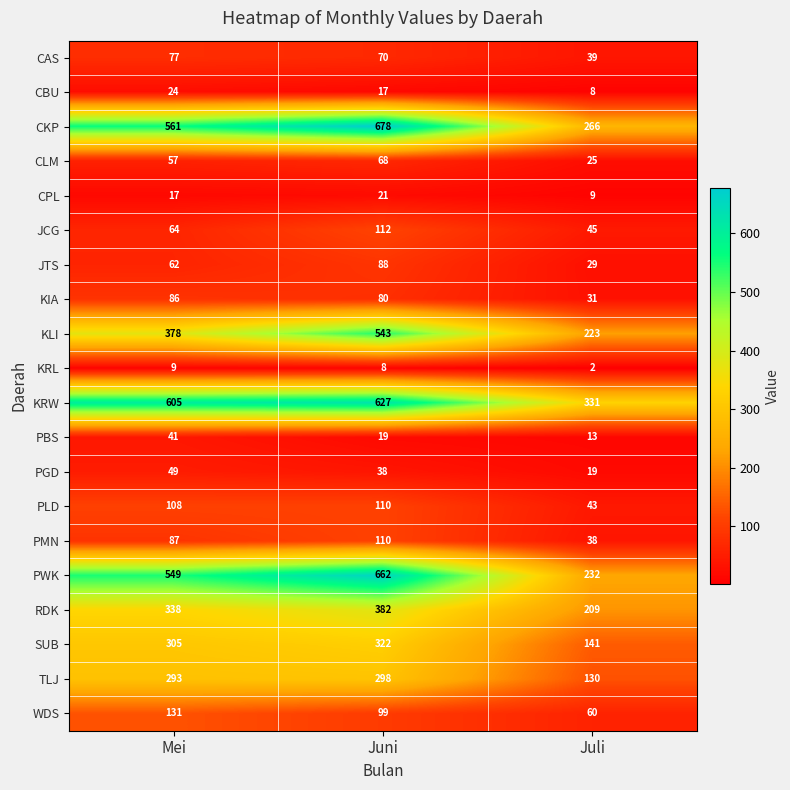

Is it true that PGD equals 38 at Juni?

True